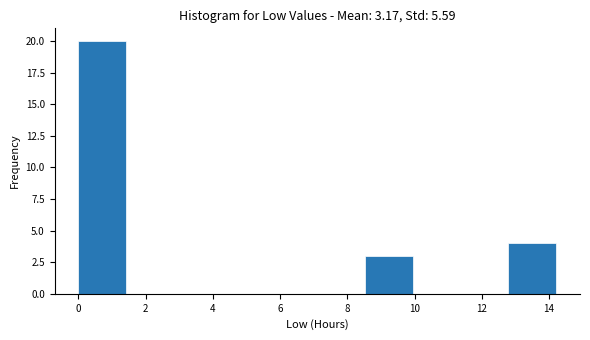

How tall is the bar that spans 0.0 to 1.4 on the x-axis? Neither the bar edges nor the heights are printed on the chart, so give them approximately, as read against the axes.

20